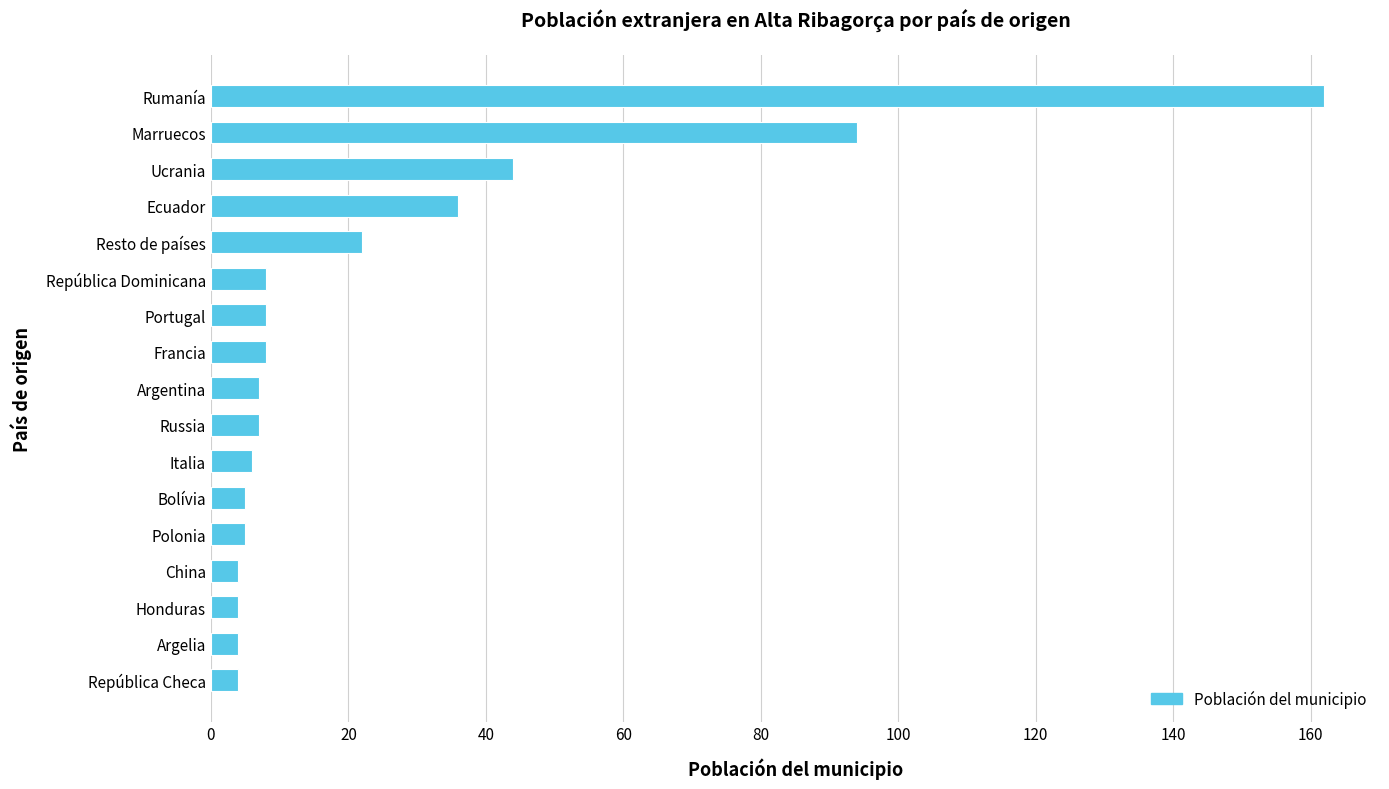

Where is the data nearest to the value 83?

Marruecos